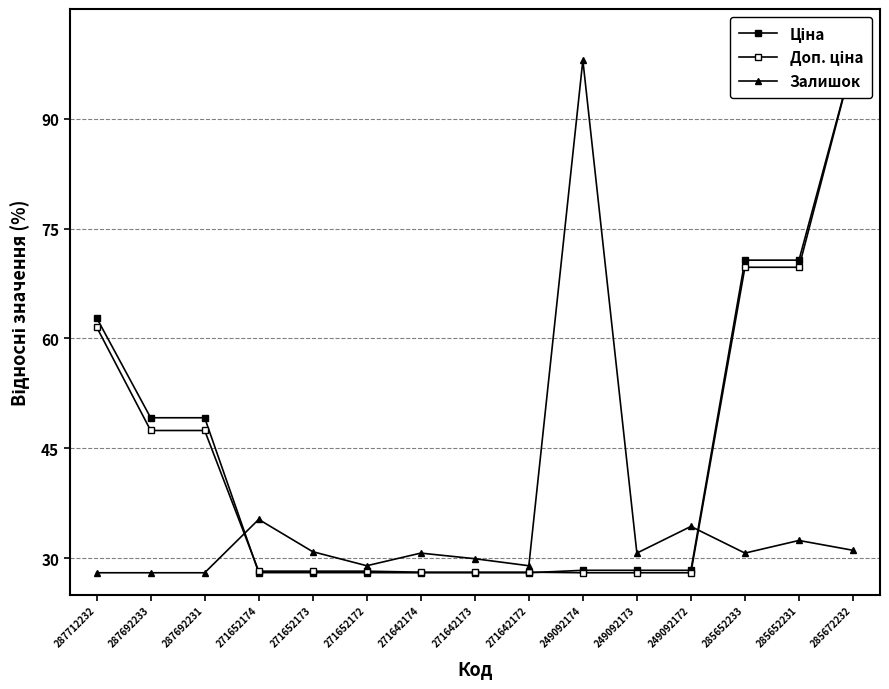

Reading left to right, what are all the values shown in this chart?

Ціна: 287712232=62.8	287692233=49.2	287692231=49.2	271652174=28.0	271652173=28.0	271652172=28.0	271642174=28.0	271642173=28.0	271642172=28.0	249092174=28.3	249092173=28.3	249092172=28.3	285652233=70.7	285652231=70.7	285672232=98.0
Доп. ціна: 287712232=61.6	287692233=47.4	287692231=47.4	271652174=28.2	271652173=28.2	271652172=28.2	271642174=28.1	271642173=28.1	271642172=28.1	249092174=28.0	249092173=28.0	249092172=28.0	285652233=69.7	285652231=69.7	285672232=98.0
Залишок: 287712232=28.0	287692233=28.0	287692231=28.0	271652174=35.3	271652173=30.9	271652172=29.0	271642174=30.7	271642173=29.9	271642172=29.0	249092174=98.0	249092173=30.7	249092172=34.3	285652233=30.7	285652231=32.4	285672232=31.1